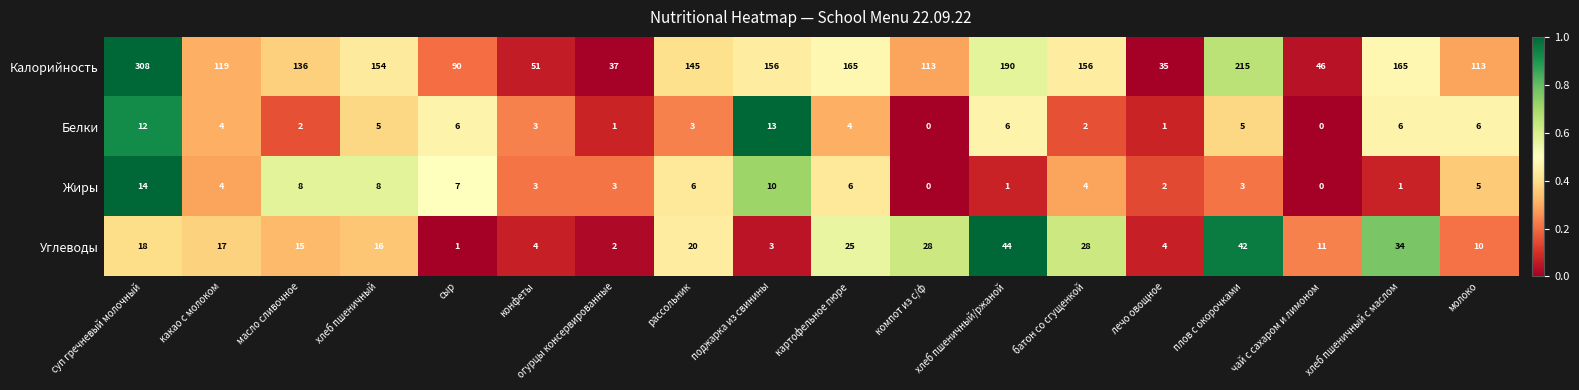

What is the sum of the Углеводы values at молоко and картофельное пюре?

35